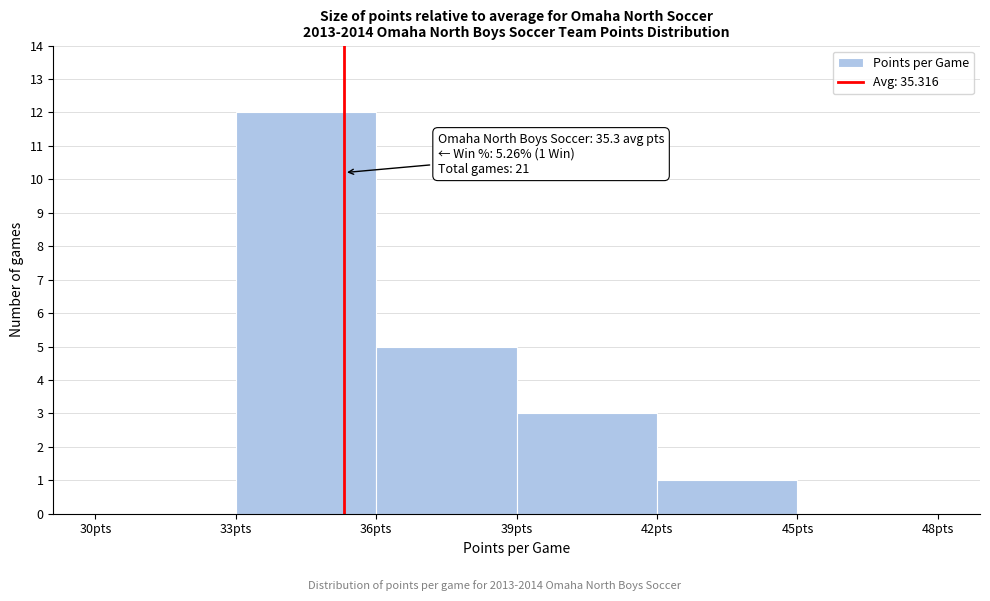

Over which range of the x-axis is the bar tallest?

33 to 36